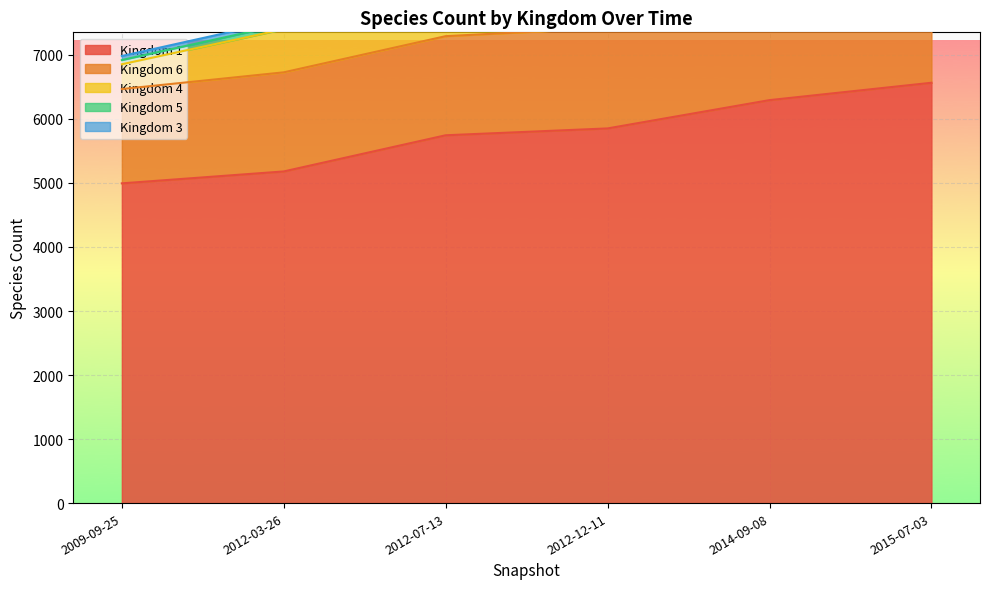

At which label does Kingdom 4 reach its minimum?

2009-09-25